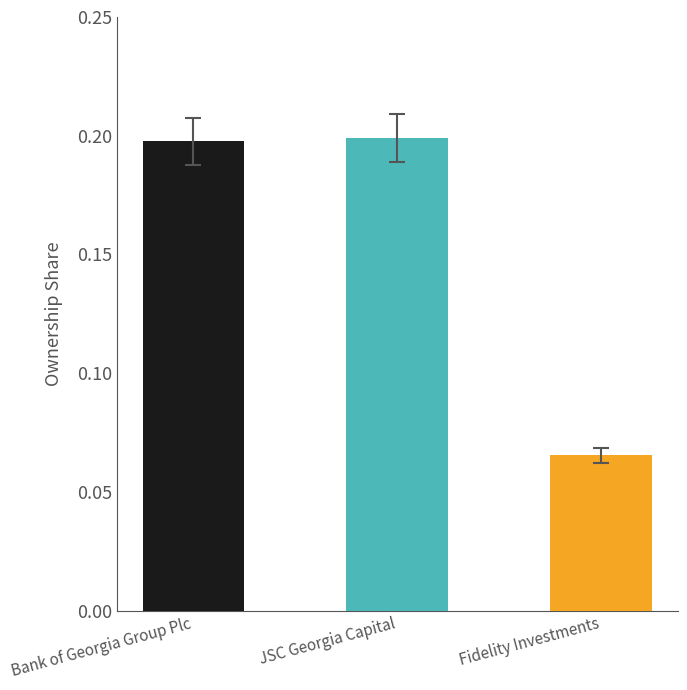

What is the label of the 2nd bar from the right?

JSC Georgia Capital